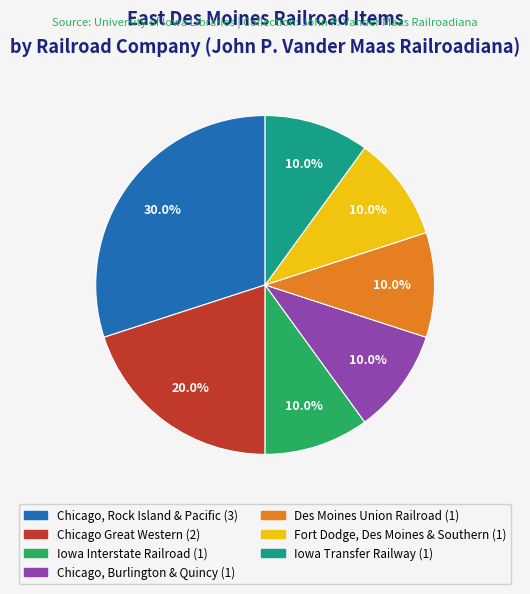

Which slice is the largest?

Chicago, Rock Island & Pacific